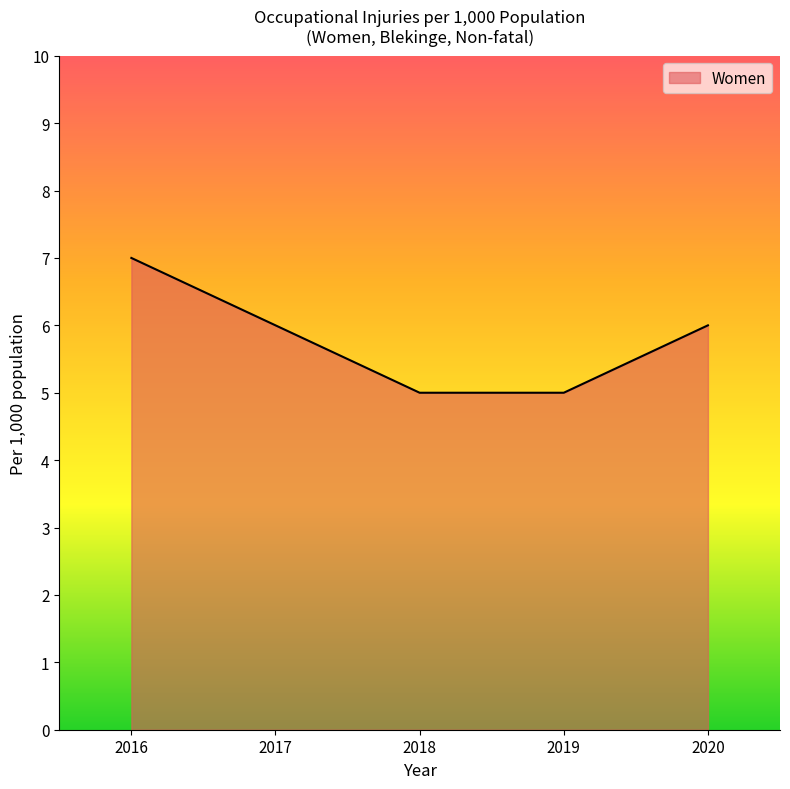

Reading left to right, transcribe all the data shown in this chart.

7	6	5	5	6